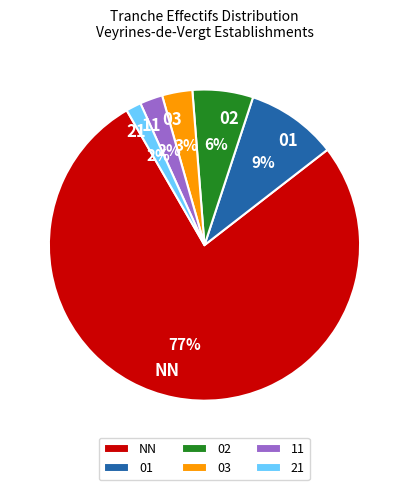

True or false: 21 accounts for 8% of the total.

False